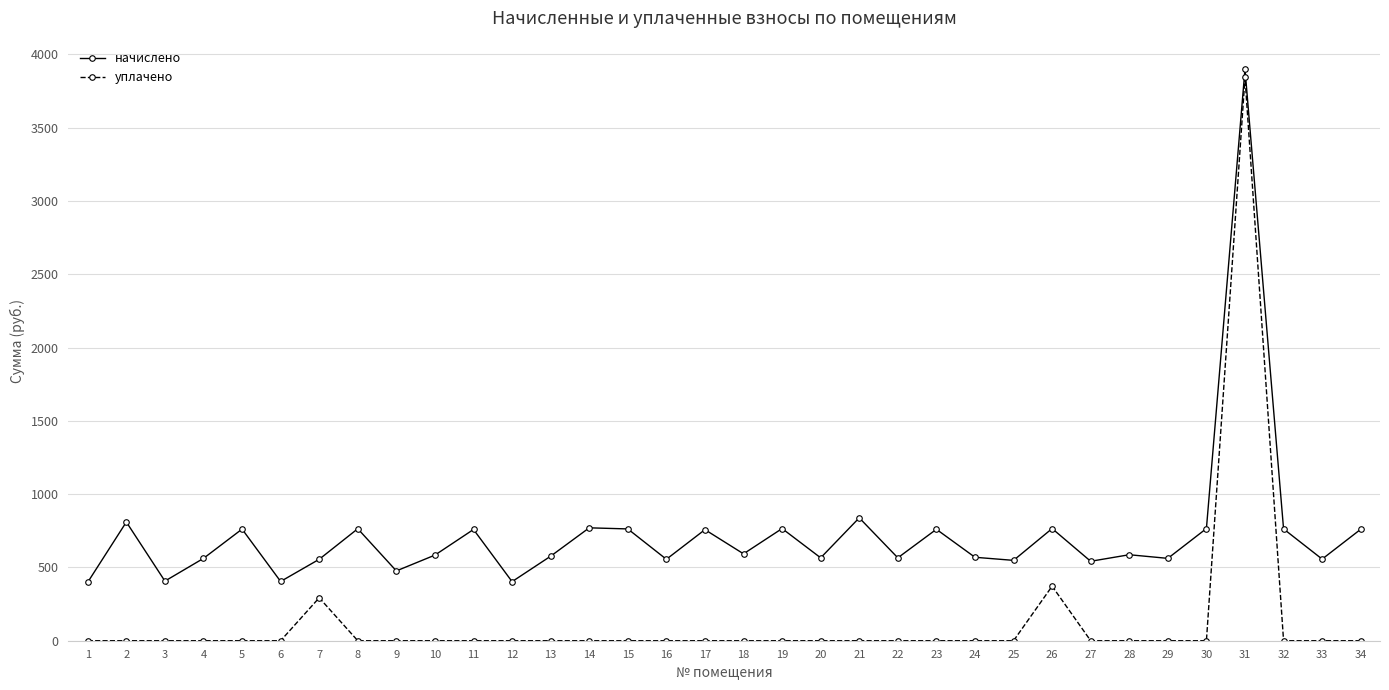

How many data points in начислено are above 586?

17